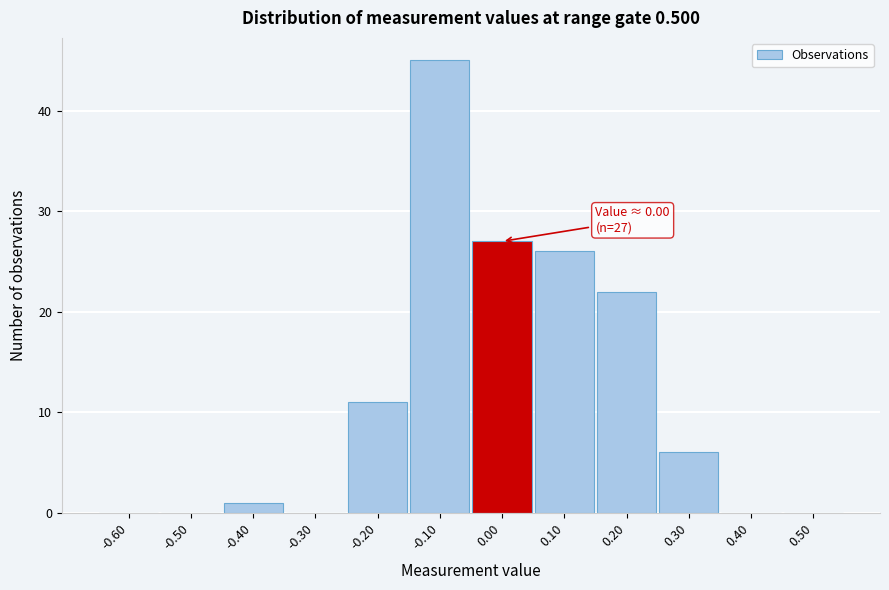

Over which range of the x-axis is the bar tallest?

-0.15 to -0.05